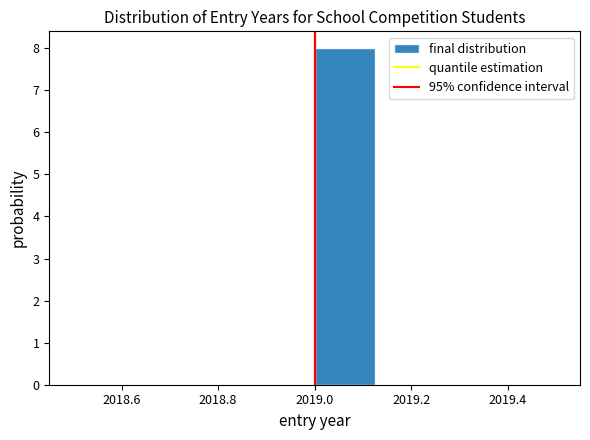

Which range on the x-axis has the tallest bar?

2019.000 to 2019.125